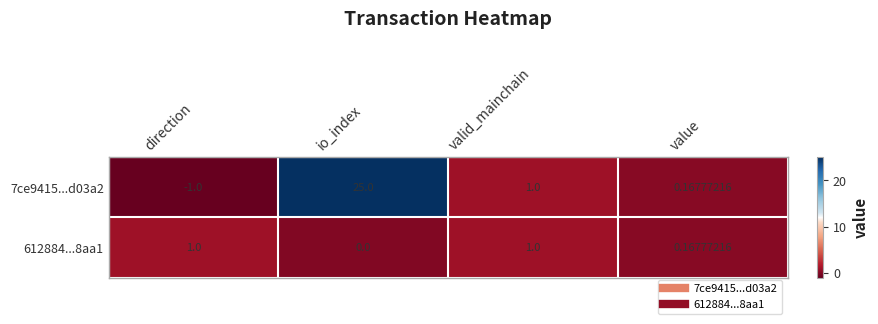

Between direction and value, which series saw the biggest shift?

7ce9415...d03a2